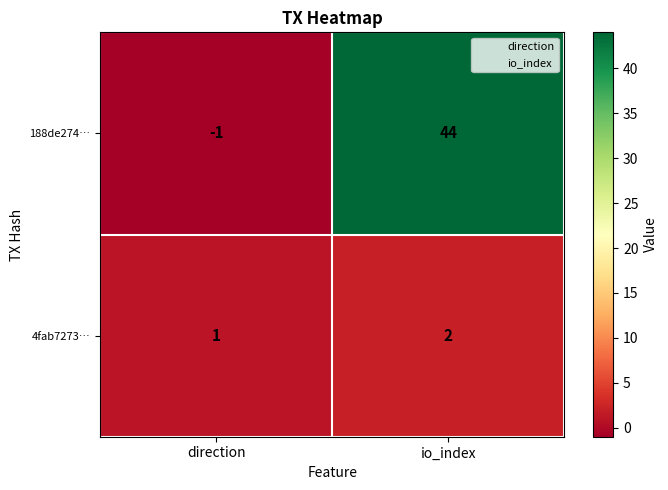

The 4fab7273… series shows 1 at direction. True or false?

True